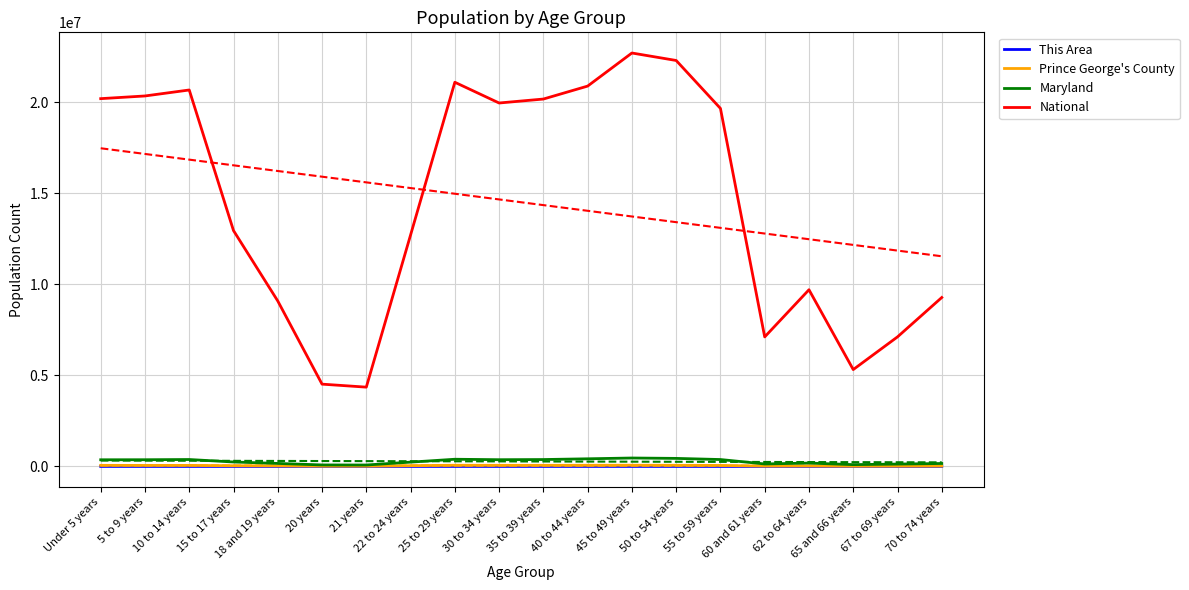

What is the sum of the Prince George's County values at Under 5 years and 40 to 44 years?

121801